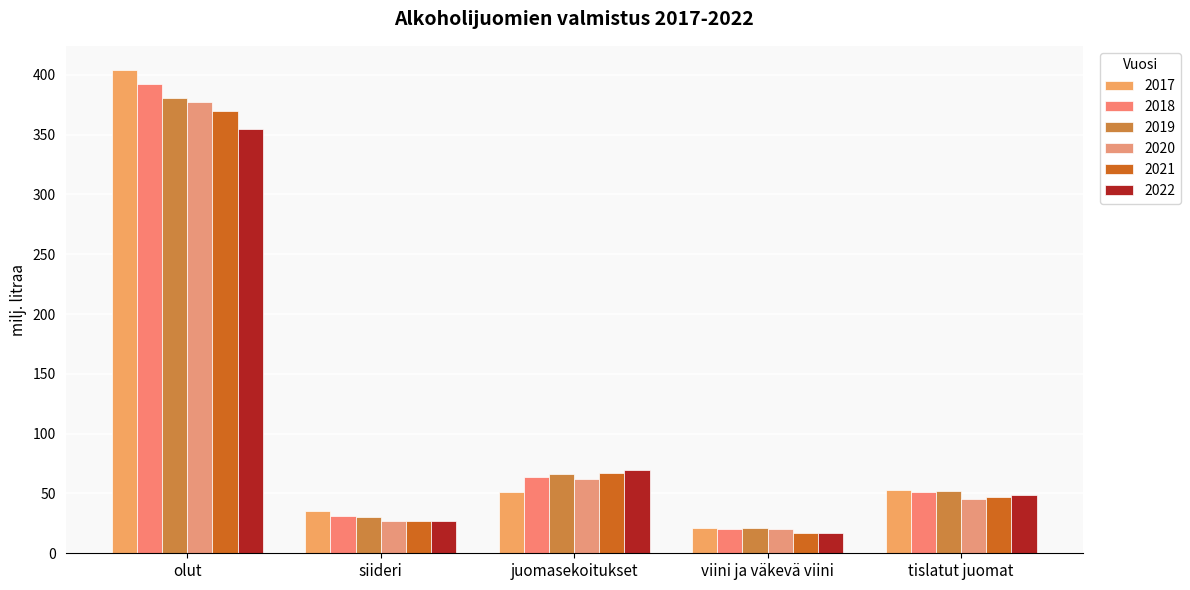

What is the value of the 2019 bar at the 2nd from the left?

30